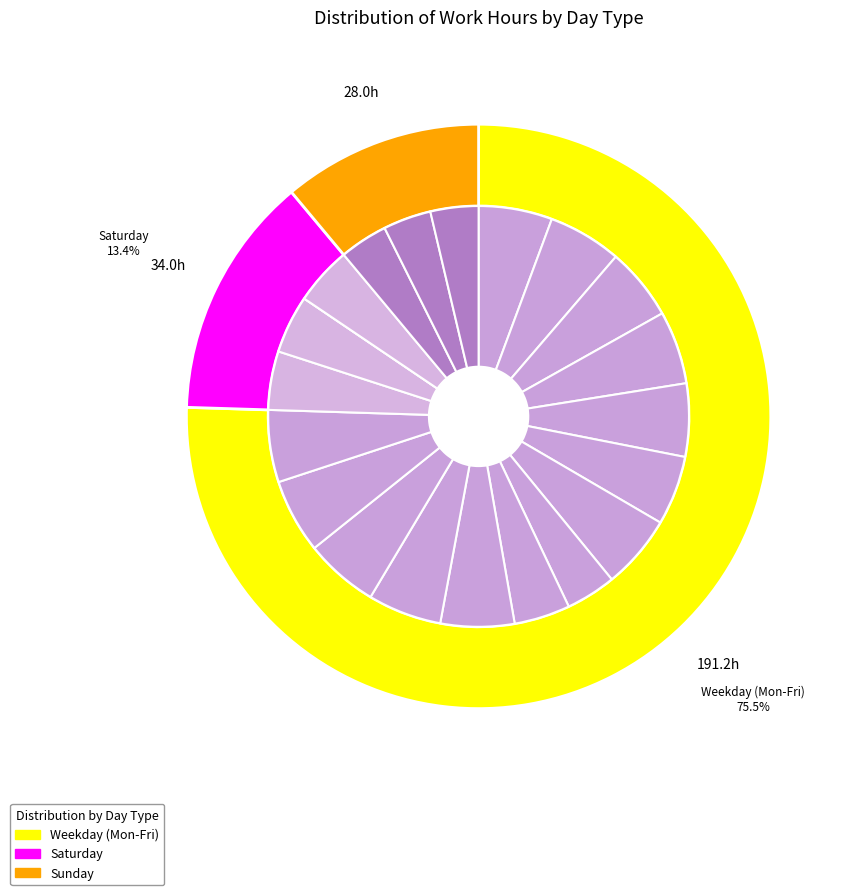

True or false: 14-Wed accounts for 1% of the total.

False